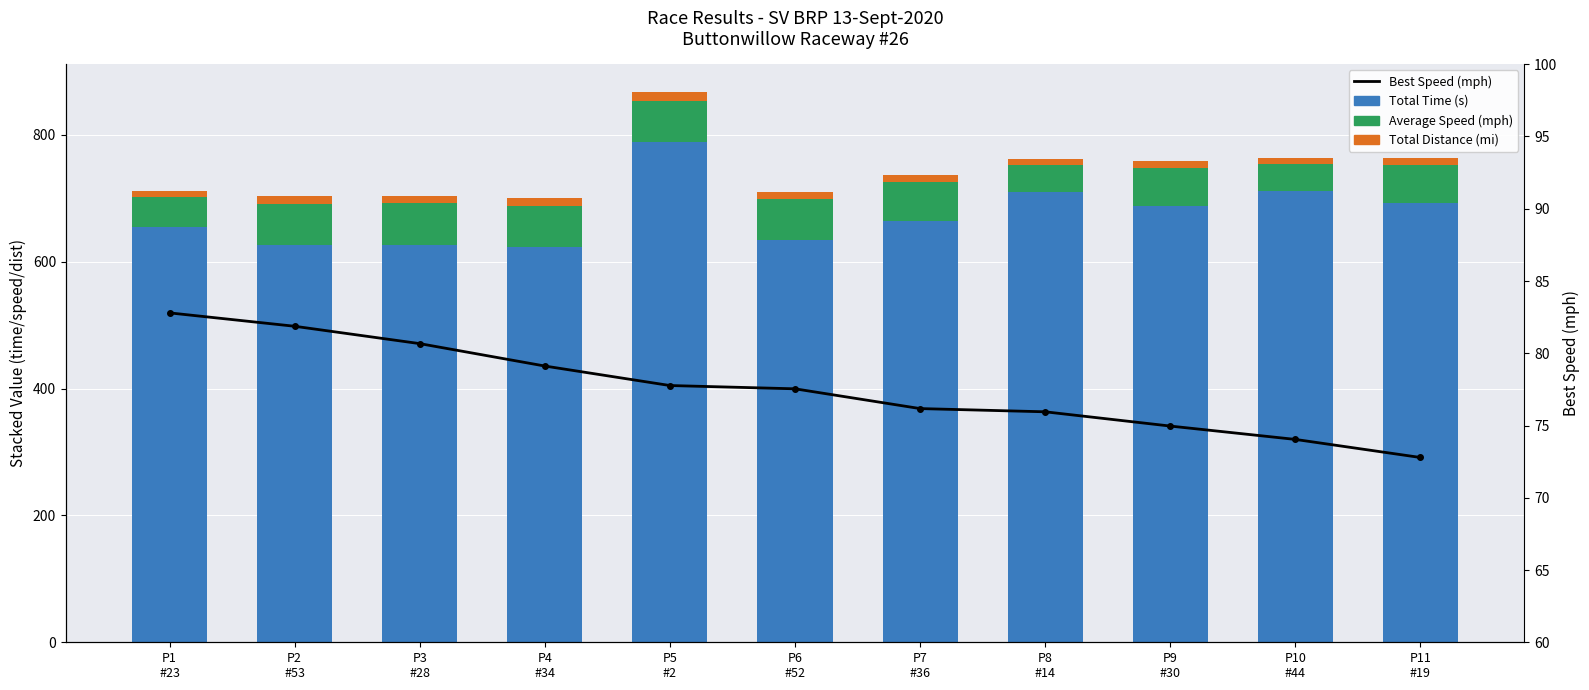

What position from the right is P11
#19?

1